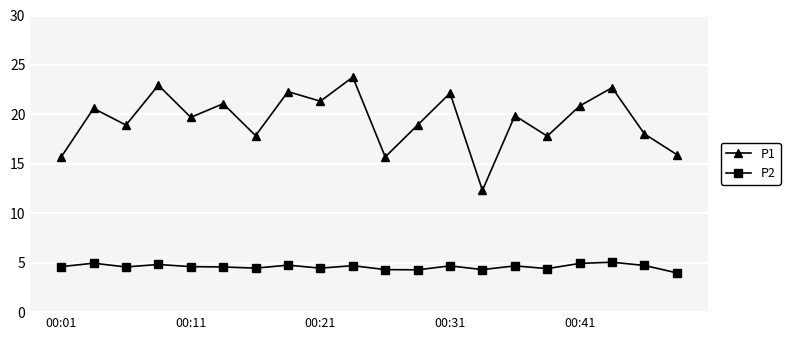

What is the sum of all P1 values?

388.4